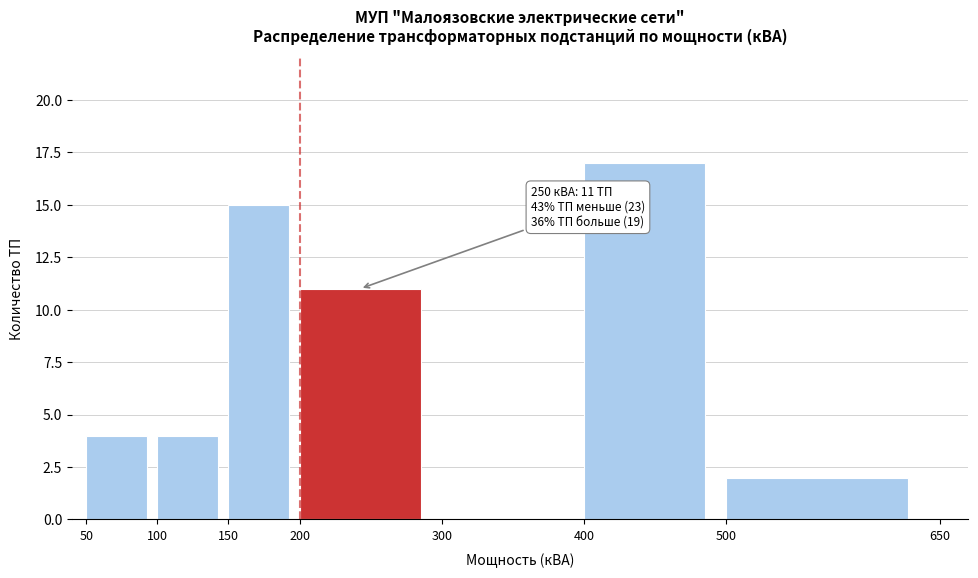

Which range on the x-axis has the tallest bar?

400 to 500